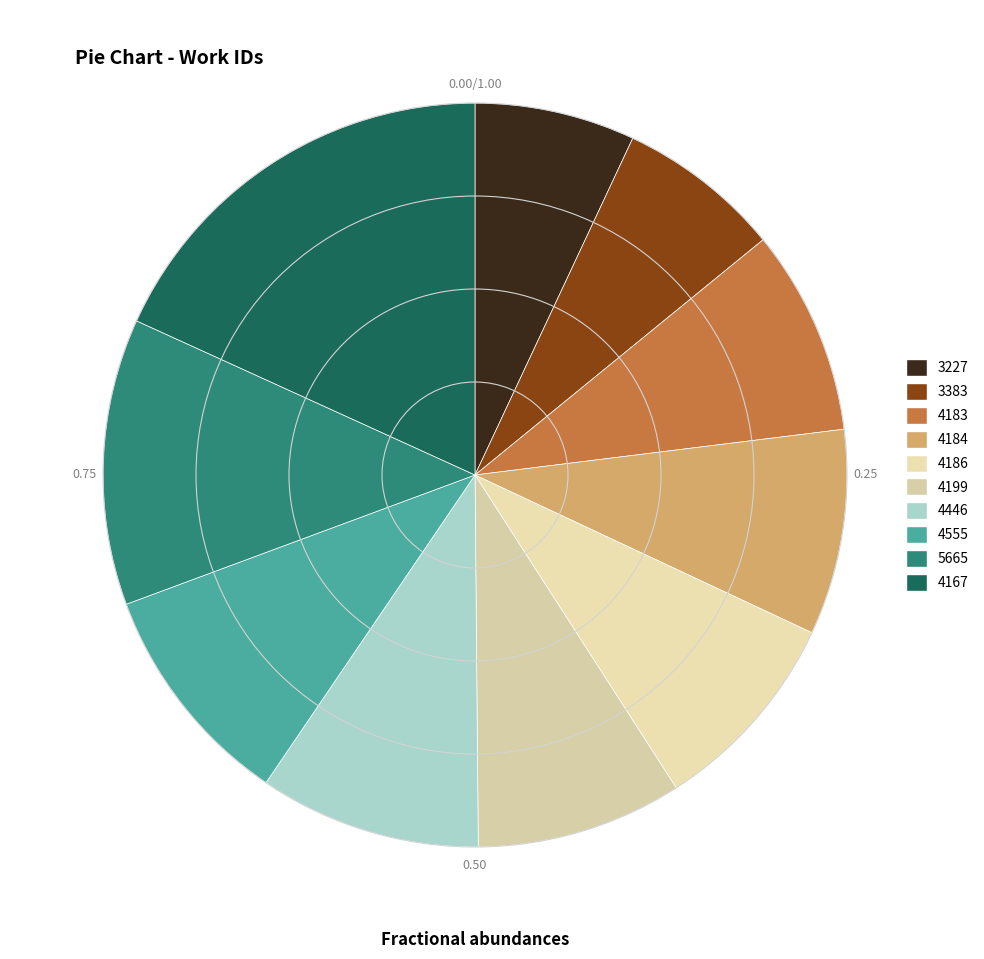

Does any single category account for the majority?

No